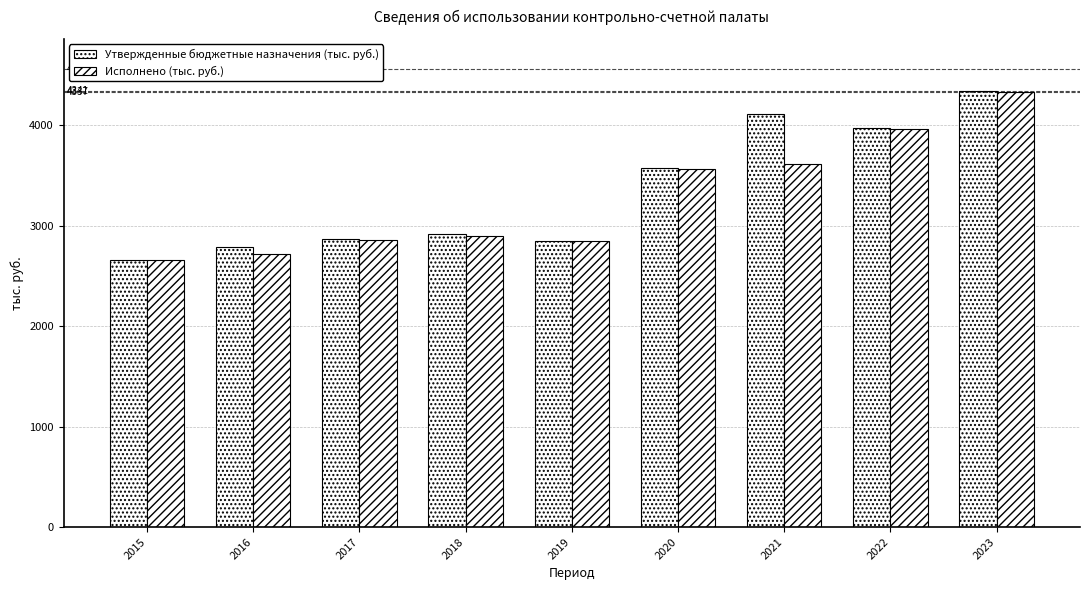

Are the bars horizontal?

No